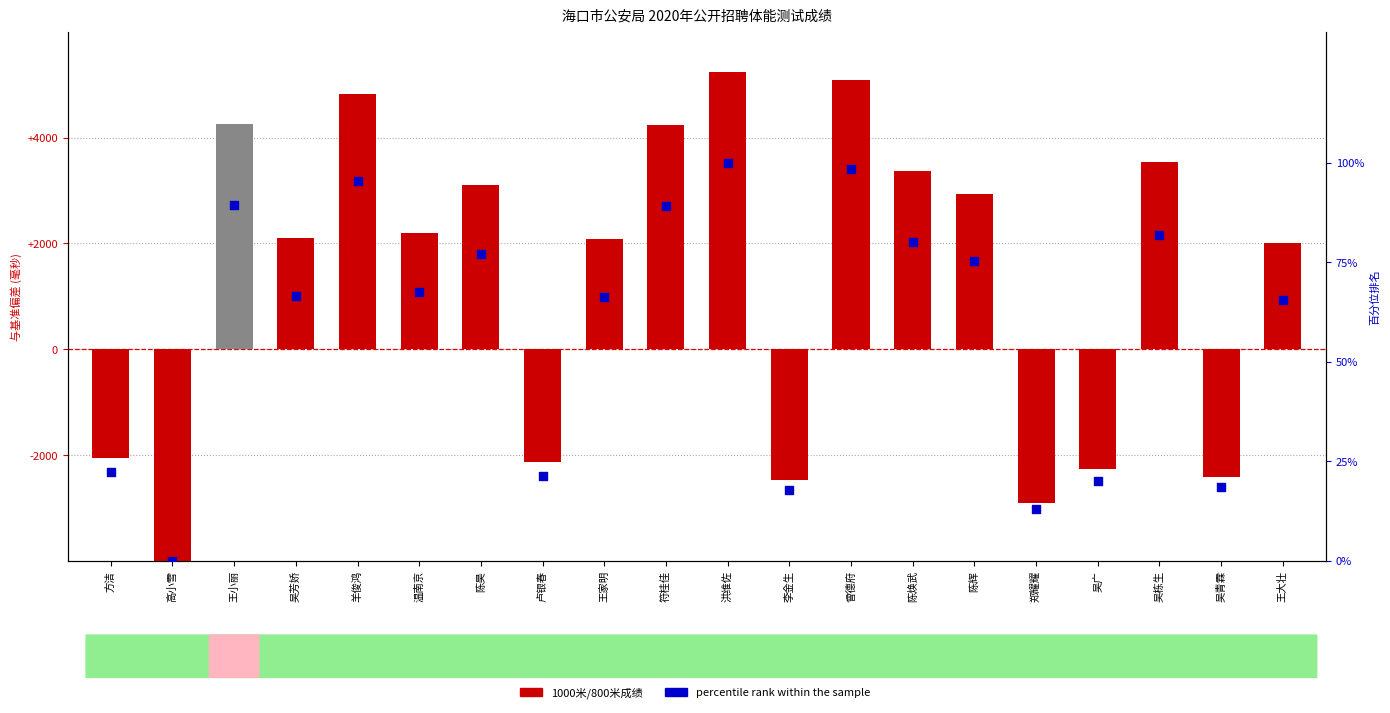

Is the value of percentile rank within the sample at 方洁 greater than the value of 1000米/800米成绩(偏差) at 方洁?

Yes